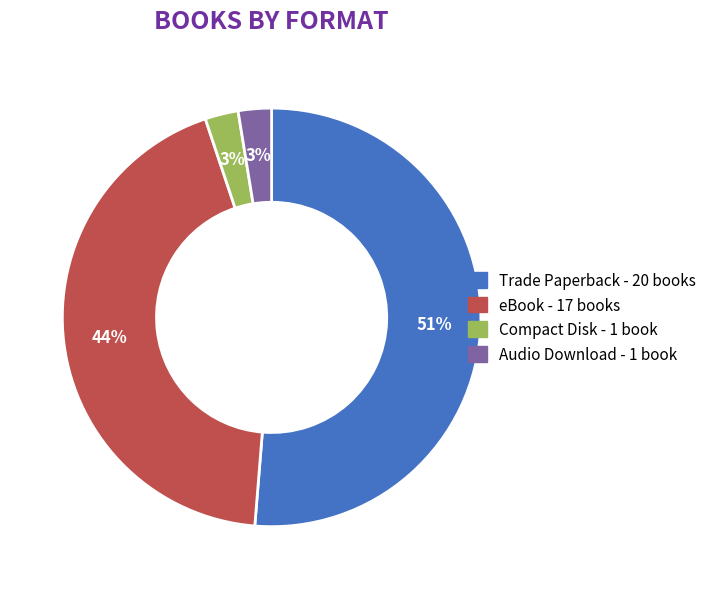

Do Audio Download and Compact Disk together represent more than half of the pie?

No